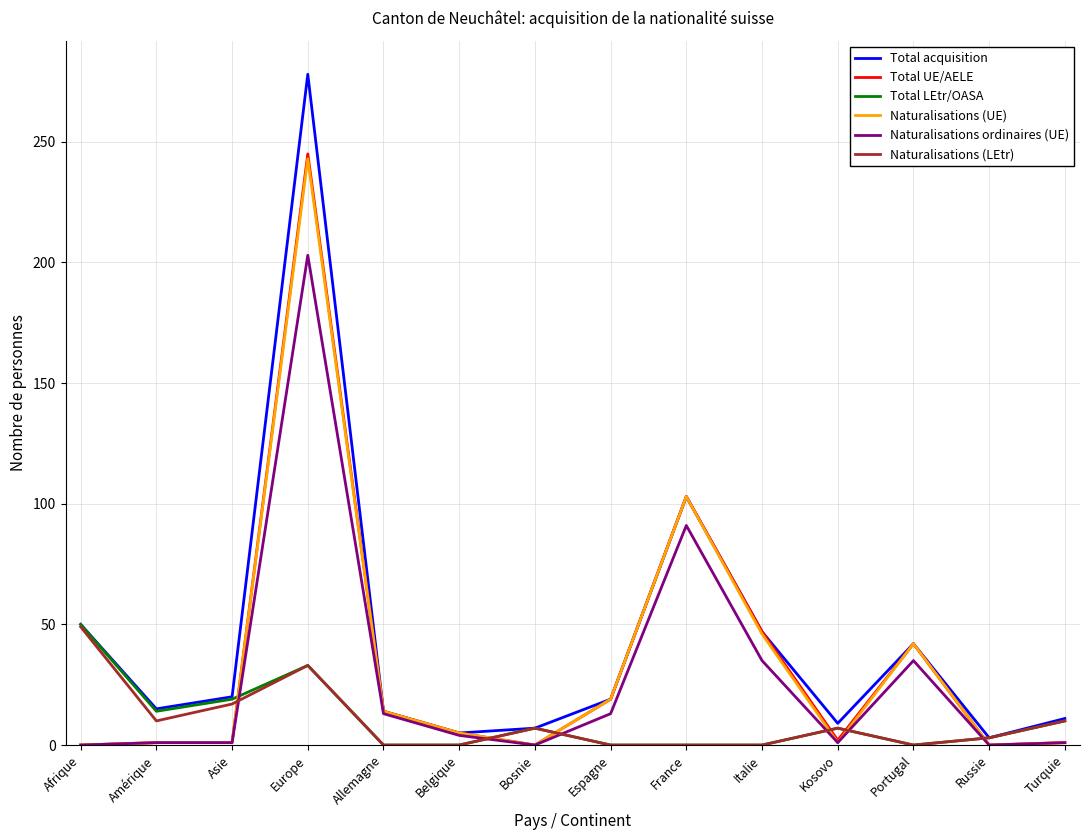

What position from the left is Espagne?

8